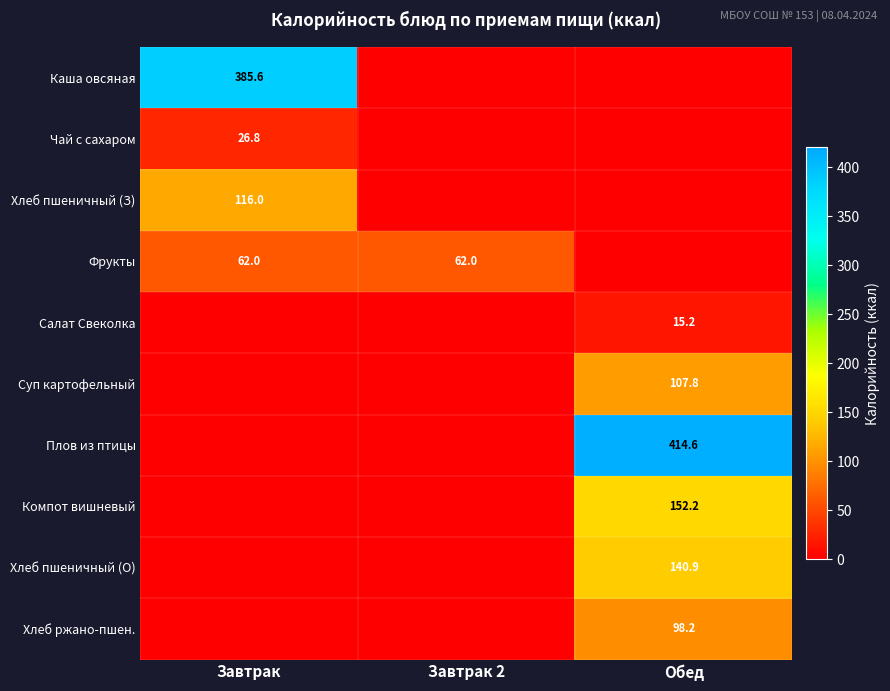

Which has a higher value, Завтрак 2 or Завтрак?

Завтрак